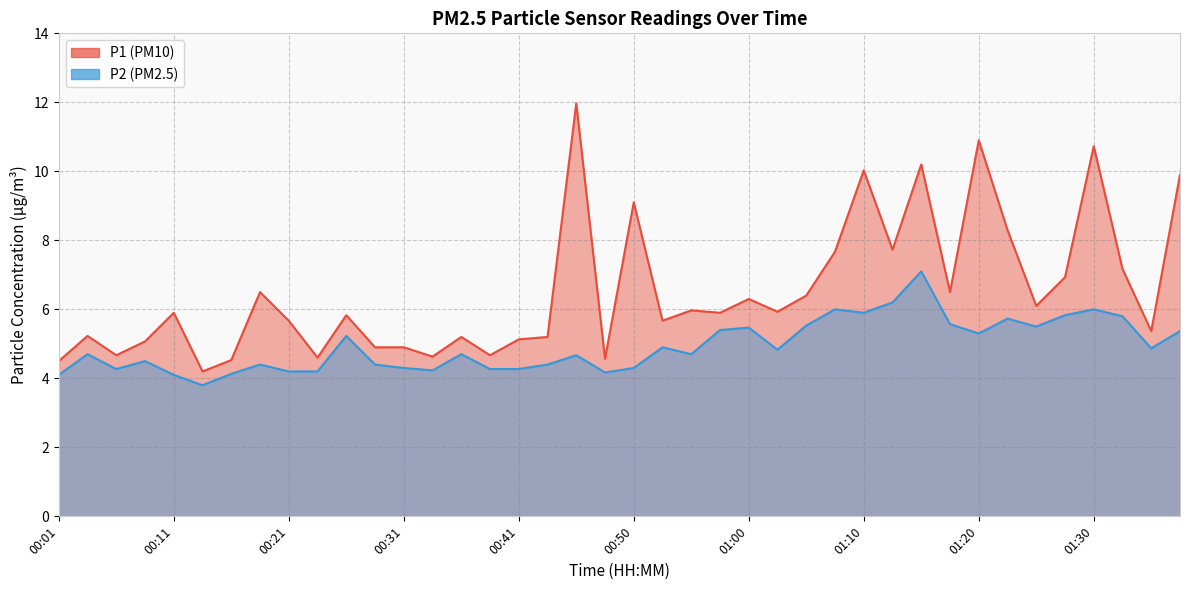

At which category is the sum across all series the highest?

01:15